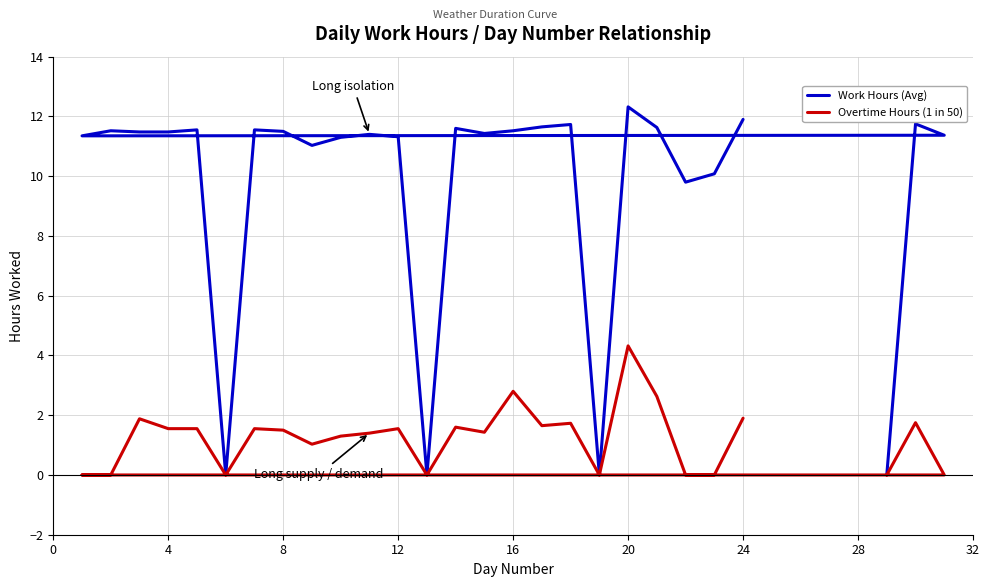

True or false: Overtime Hours (1 in 50) has more than 2 points higher than both neighbors.

True